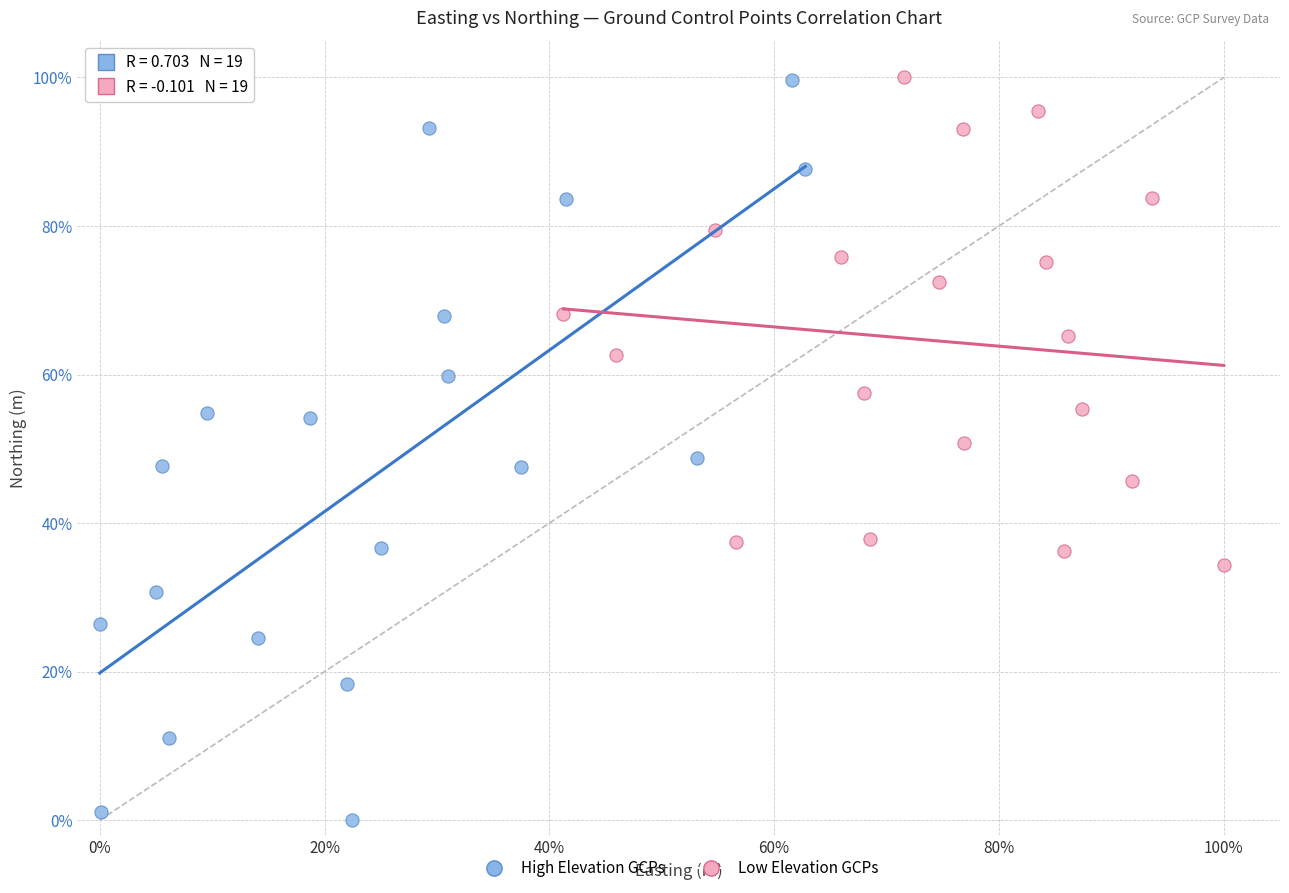

Which series has the largest Y range (max minus min)?

High Elevation GCPs